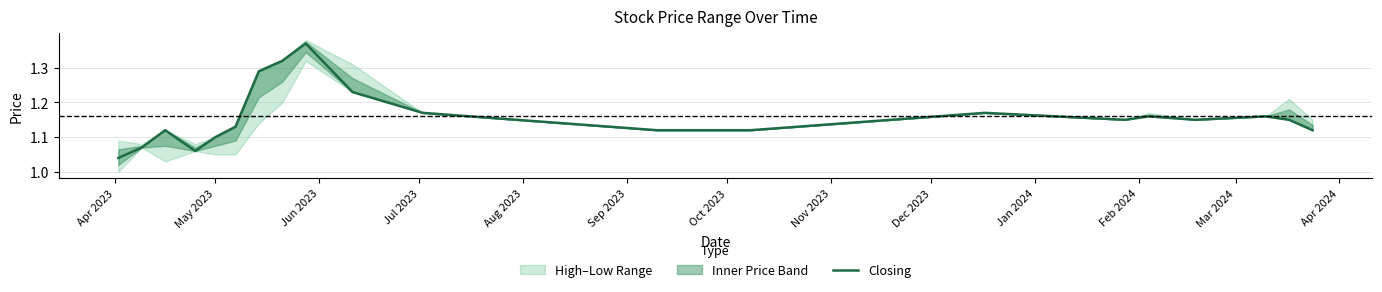

Which label corresponds to the smallest value in the chart?

Apr 2023